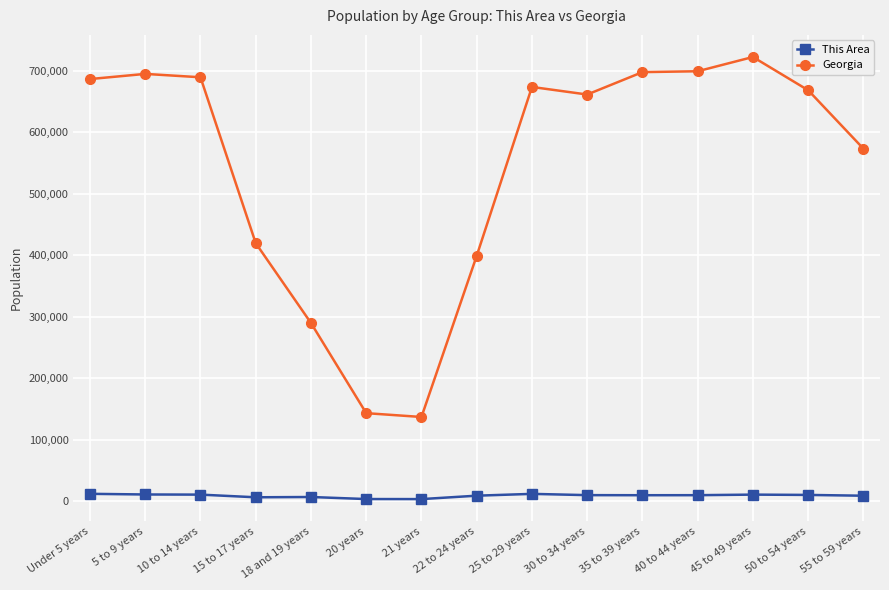

What is the difference between the This Area values at 30 to 34 years and 35 to 39 years?

137